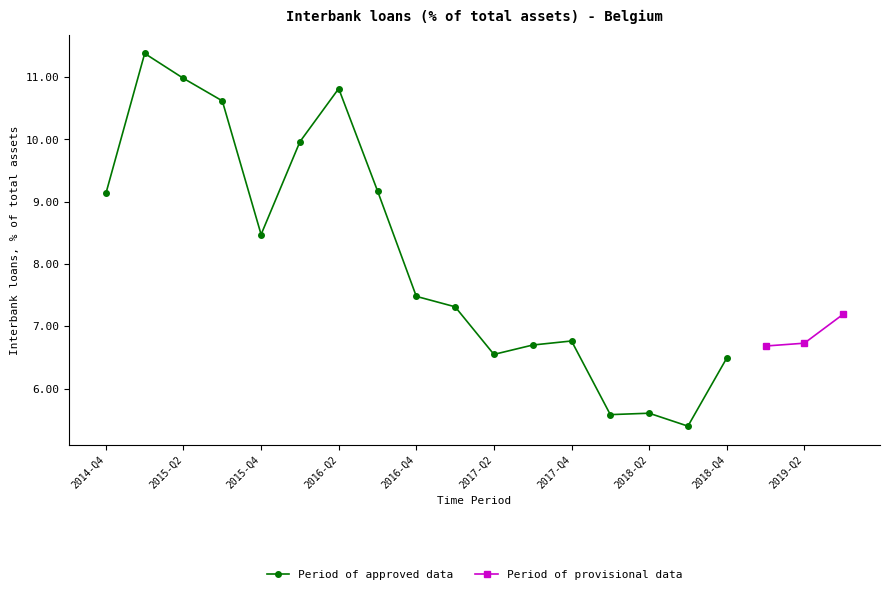

How many data points are less than 7?

9